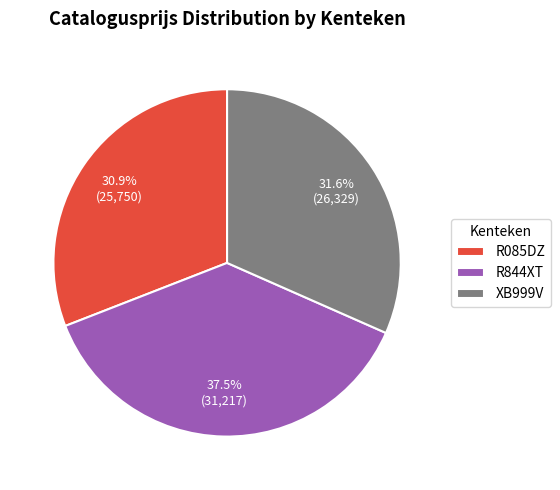

Is R844XT the majority of the pie?

No